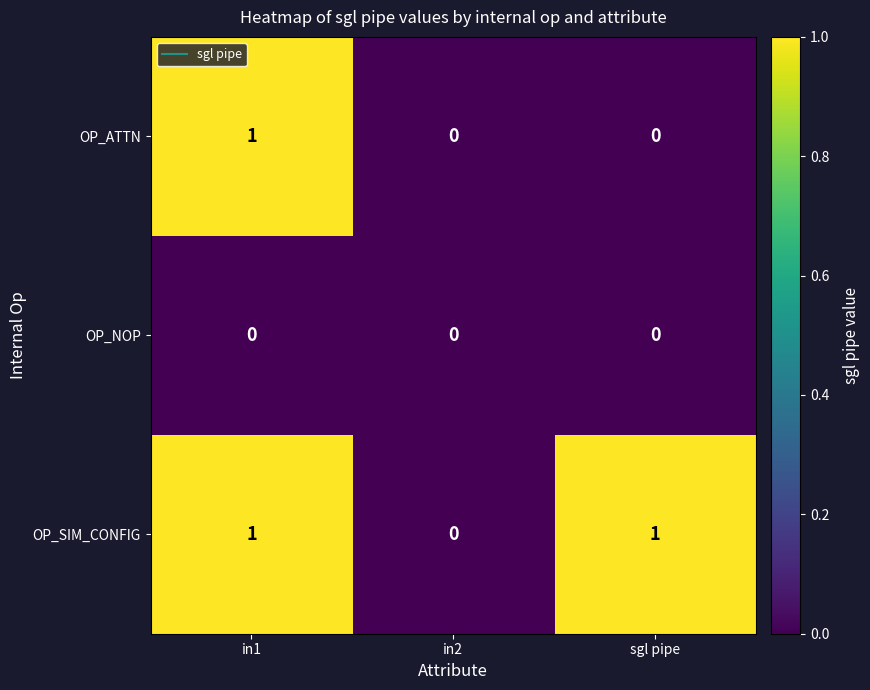

True or false: OP_SIM_CONFIG has a value of 0 at in2.

True